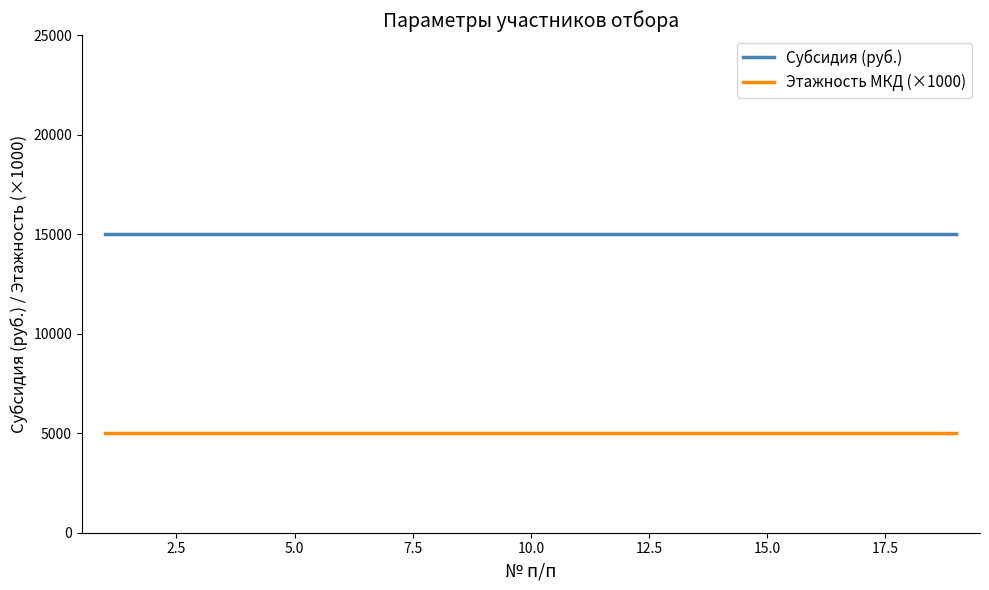

Reading left to right, list all the values displayed in this chart.

Субсидия (руб.): 15000	15000	15000	15000	15000	15000	15000	15000	15000	15000	15000	15000	15000	15000	15000	15000	15000	15000	15000
Этажность МКД (×1000): 5000	5000	5000	5000	5000	5000	5000	5000	5000	5000	5000	5000	5000	5000	5000	5000	5000	5000	5000